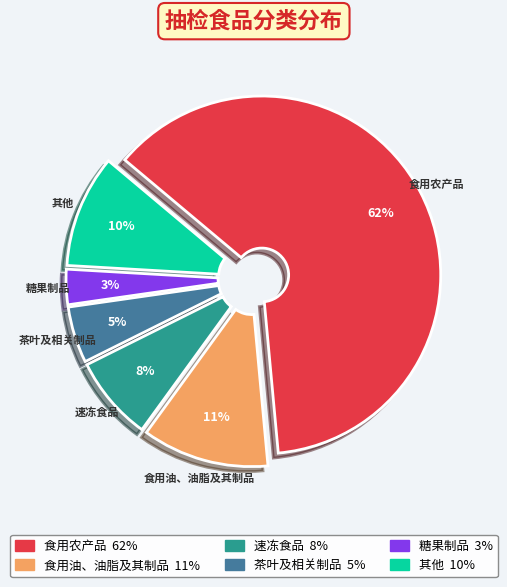

To the nearest percent, what is the average slice percentage?

17%